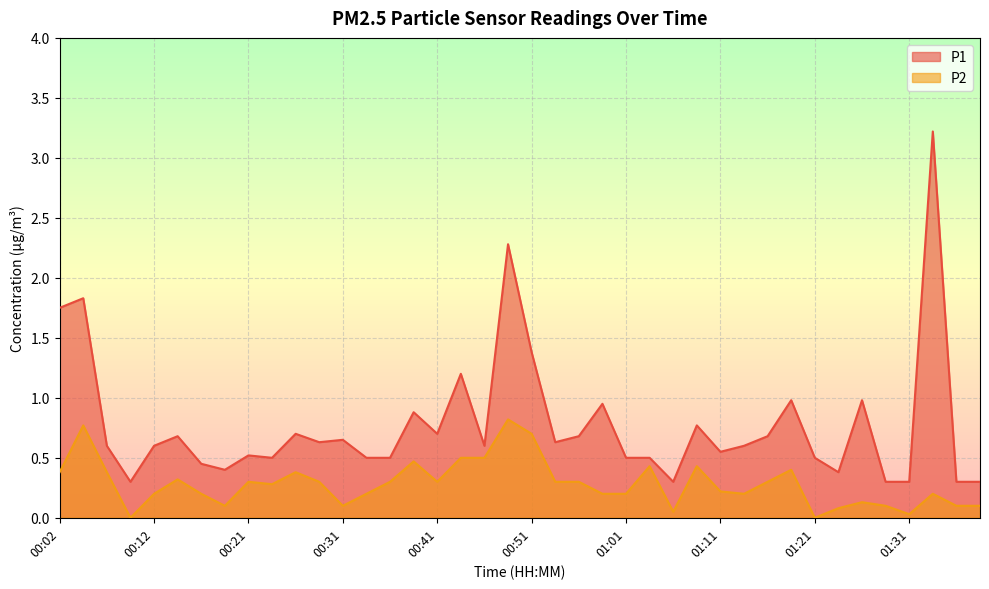

What is the difference between the maximum and second lowest values in the P2 series?

0.8